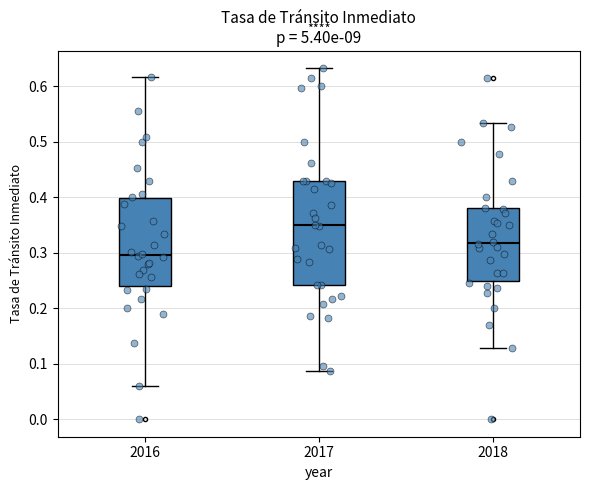

Which box's median line is the highest?

2017